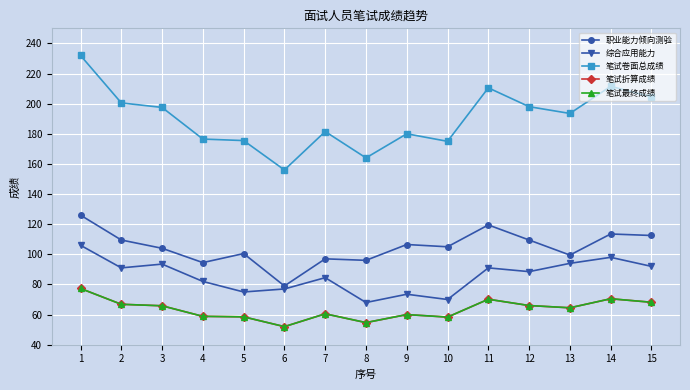

Which series has the widest spread of values?

笔试卷面总成绩